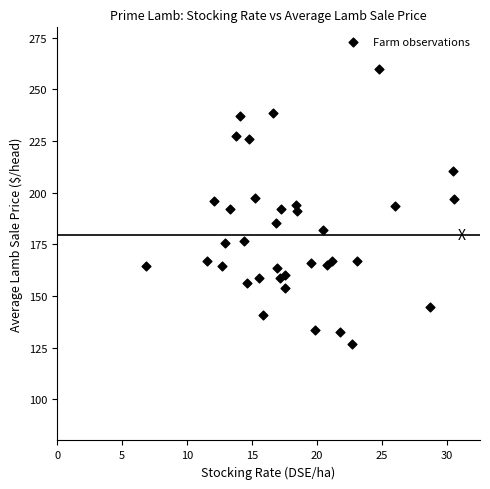

What is the range of Y values (max minus min)?

132.9